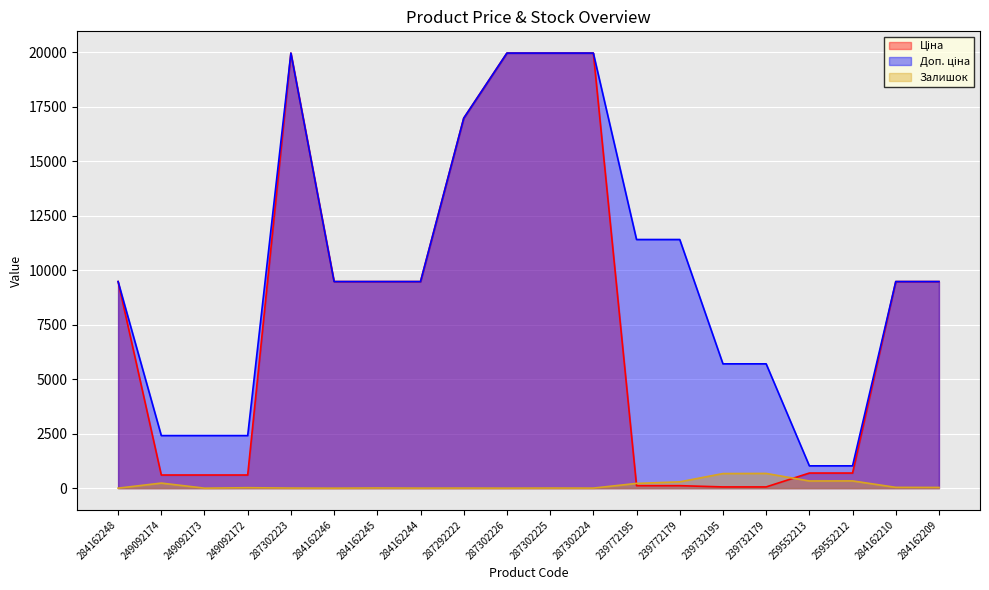

What is the spread (max minus min) of values at 239732195?

5647.9